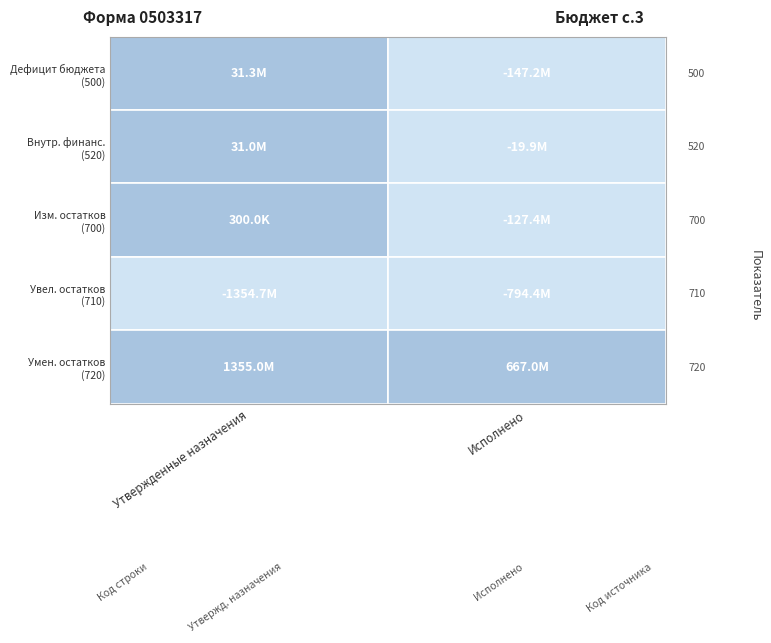

List the labels in order of источники финансирования дефицита бюджета value, smallest first.

1, 0